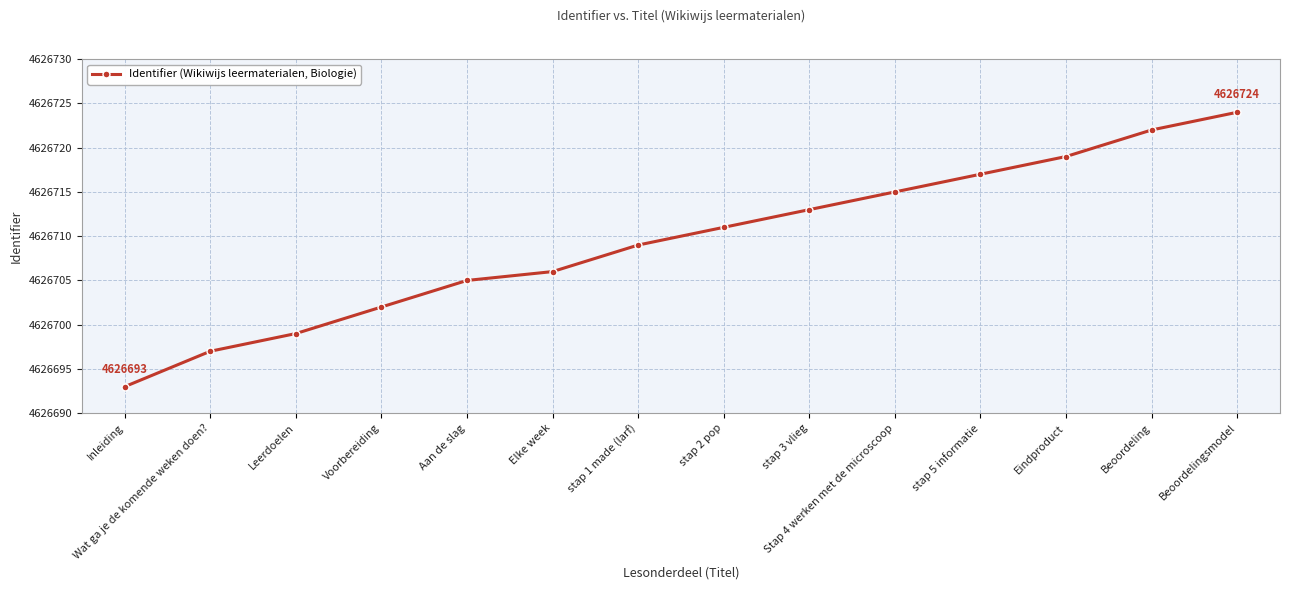

Reading left to right, what are all the values shown in this chart?

Inleiding=4626693	Wat ga je de komende weken doen?=4626697	Leerdoelen=4626699	Voorbereiding=4626702	Aan de slag=4626705	Elke week=4626706	stap 1 made (larf)=4626709	stap 2 pop=4626711	stap 3 vlieg=4626713	Stap 4 werken met de microscoop=4626715	stap 5 informatie=4626717	Eindproduct=4626719	Beoordeling=4626722	Beoordelingsmodel=4626724